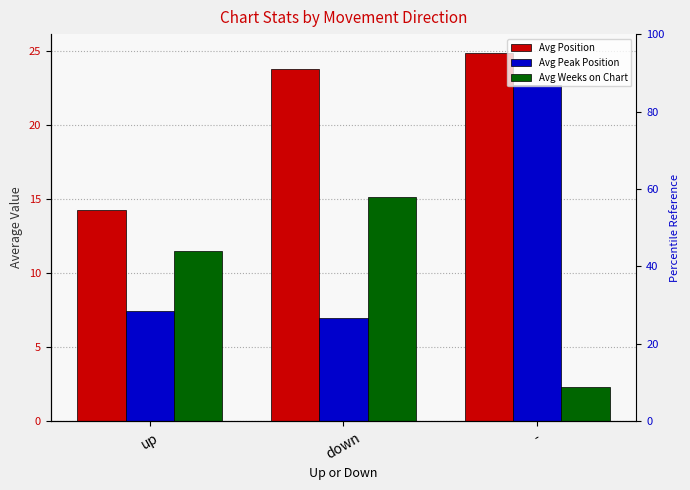

Reading left to right, list all the values displayed in this chart.

Avg Position: up=14.3	down=23.8	-=24.9
Avg Peak Position: up=7.5	down=7.0	-=22.7
Avg Weeks on Chart: up=11.5	down=15.1	-=2.3